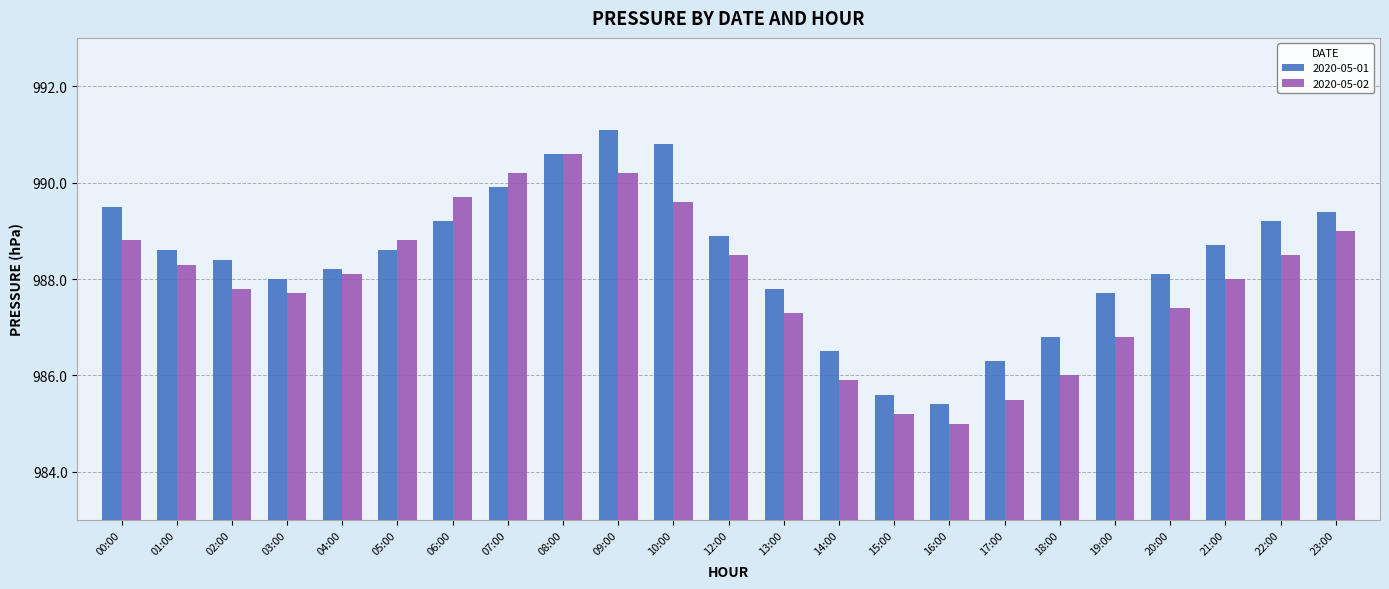

What is the sum of the 2020-05-01 values at 02:00 and 03:00?

1976.4